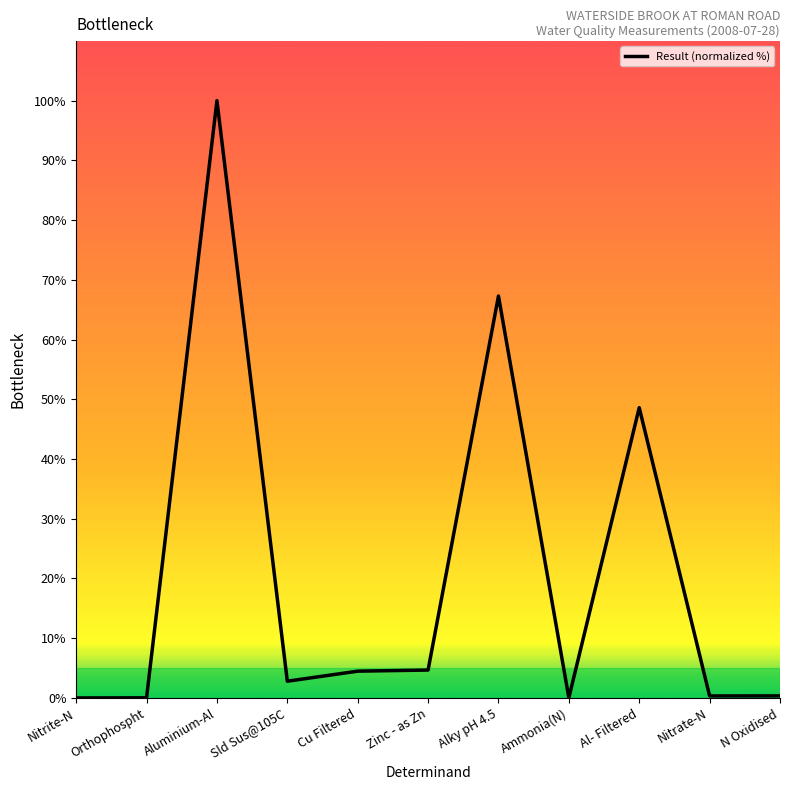

At which label is the value closest to 50?

Al- Filtered